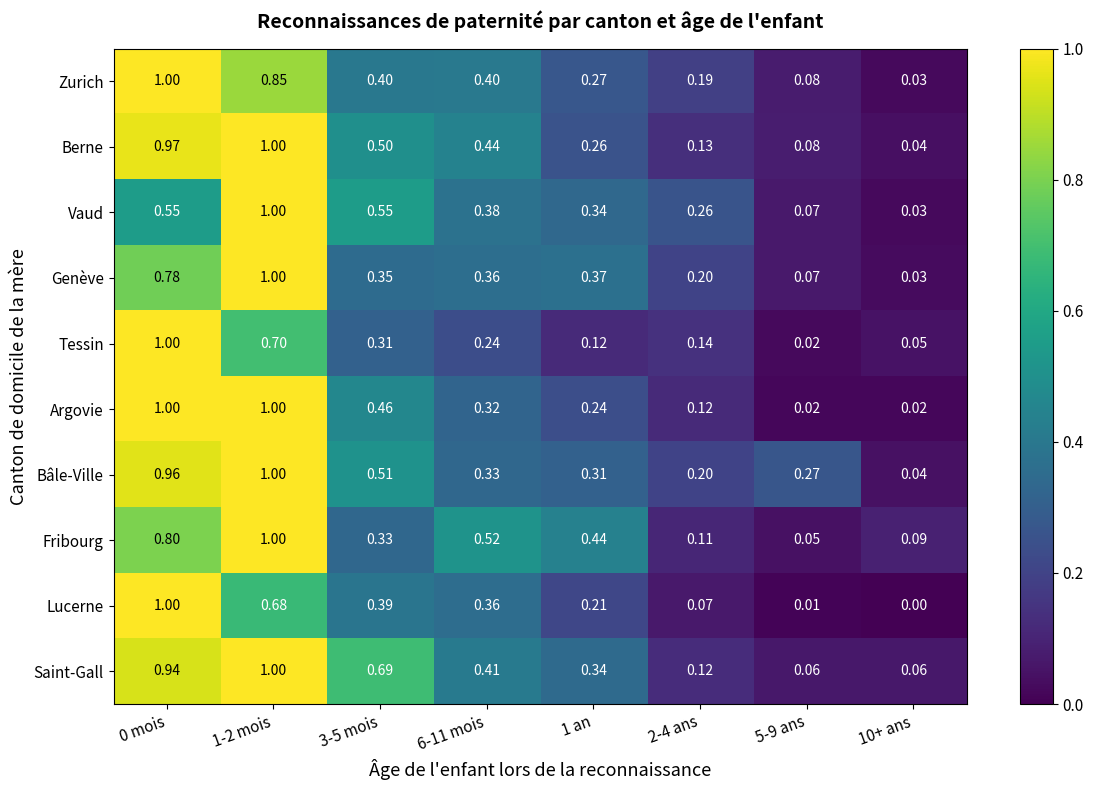

Between 0 mois and 1 an, which series saw the biggest shift?

Tessin